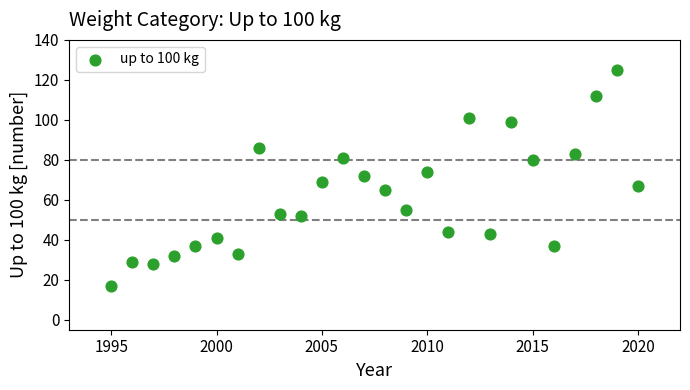

What is the range of X values (max minus min)?

25